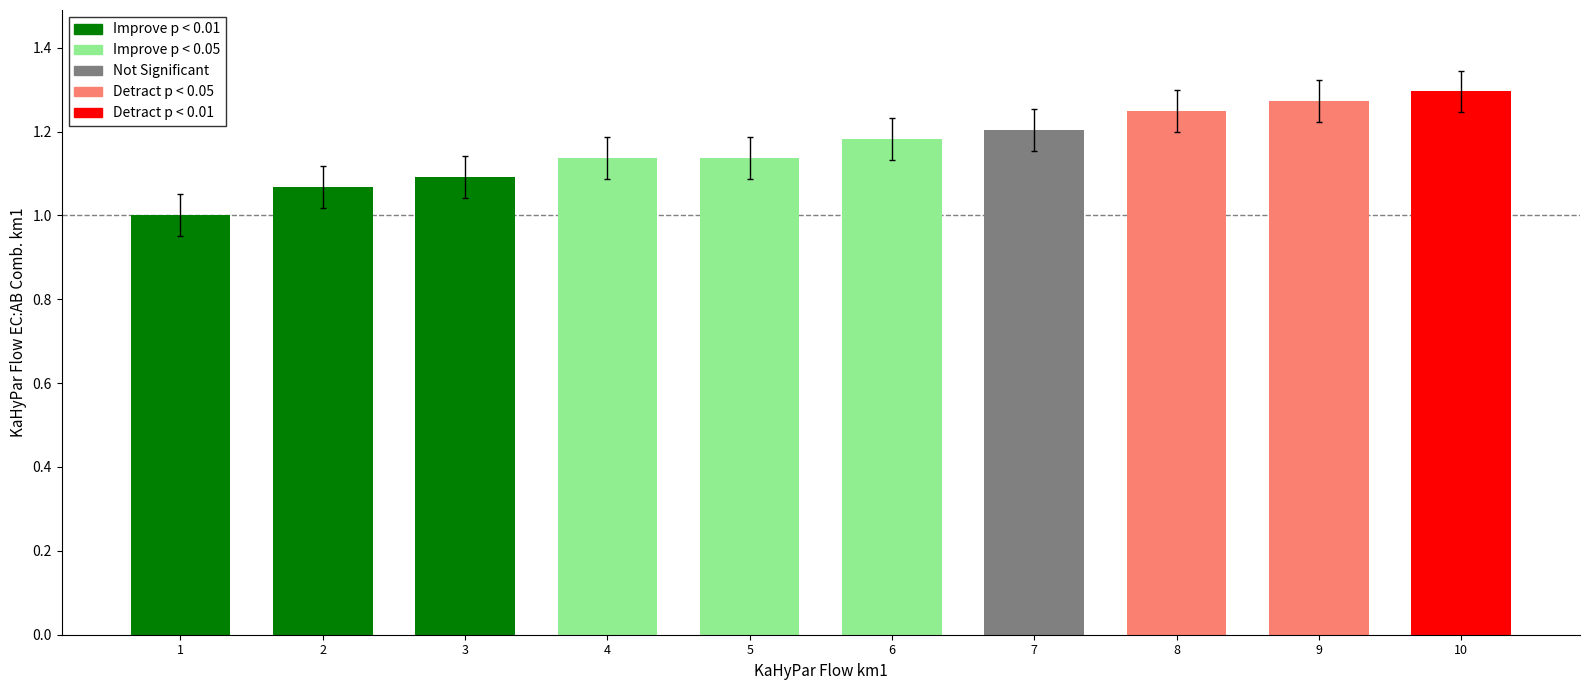

What is the change in value from 1 to 10?

+0.3